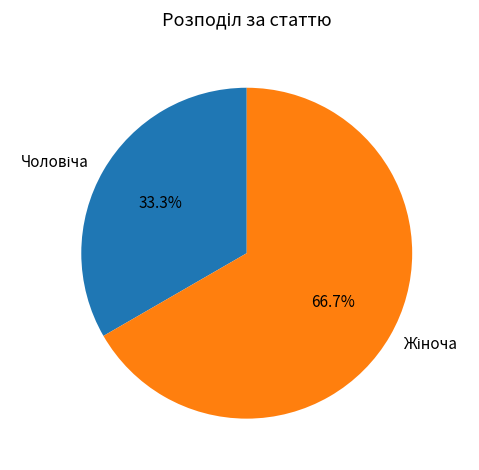

Does any single category account for the majority?

Yes